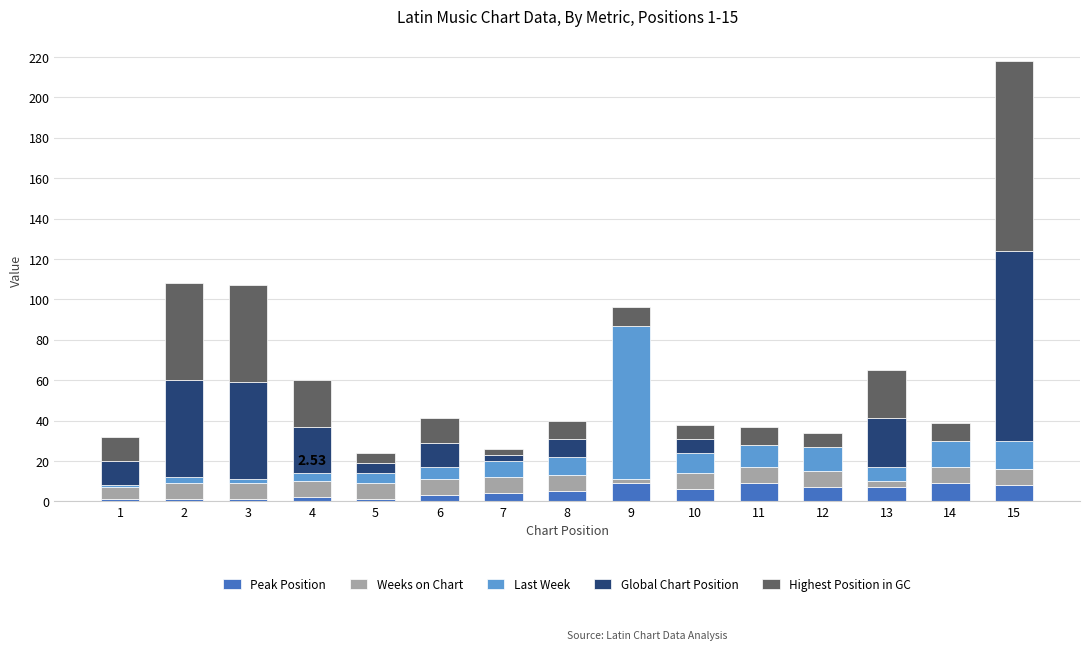

Read the Highest Position in GC value at 13.

24